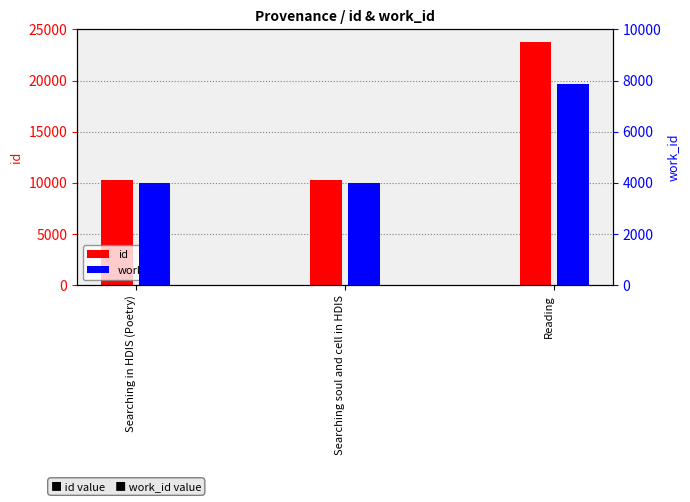

Where does the id series first go above 10322?

Reading